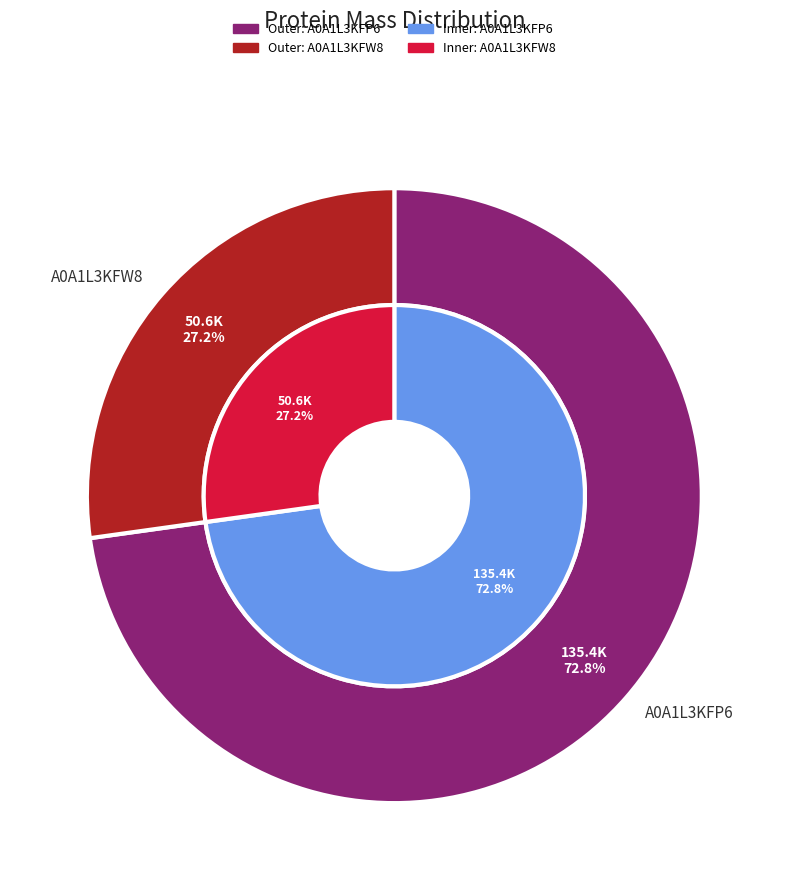

How many slices are in this pie chart?

2